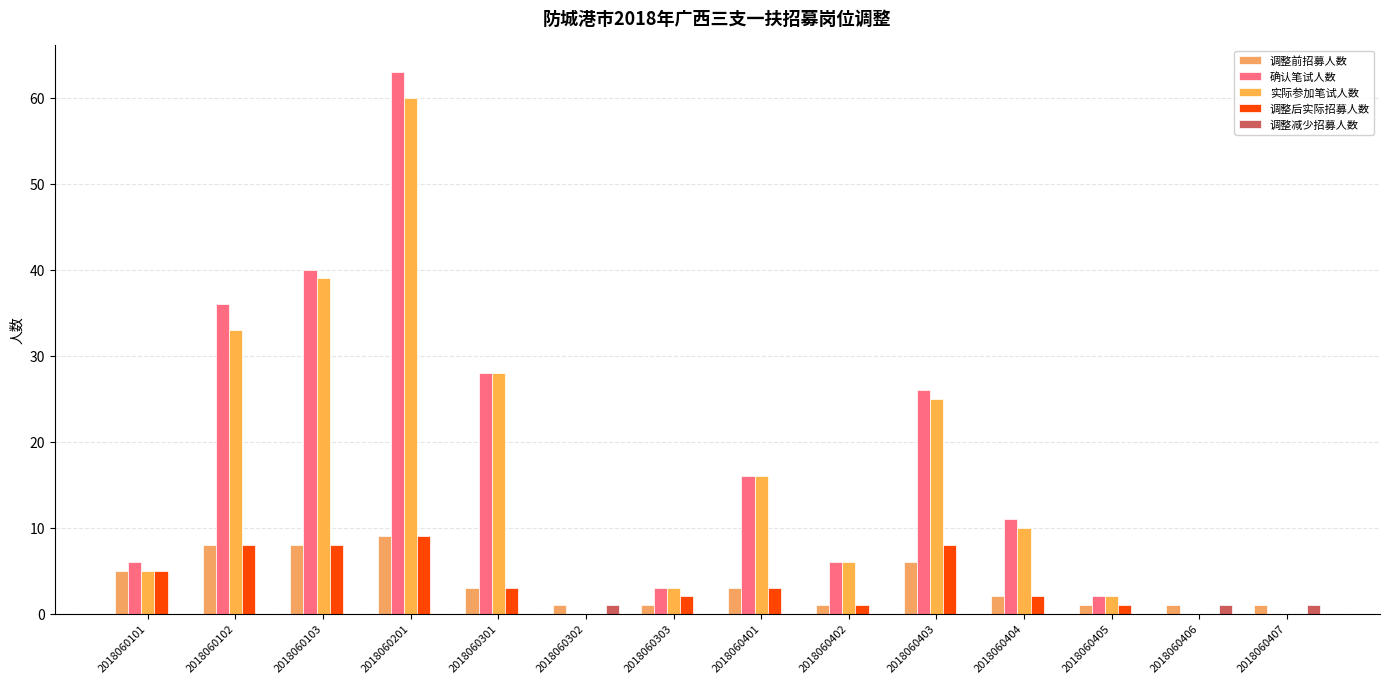

Does the chart contain stacked bars?

No